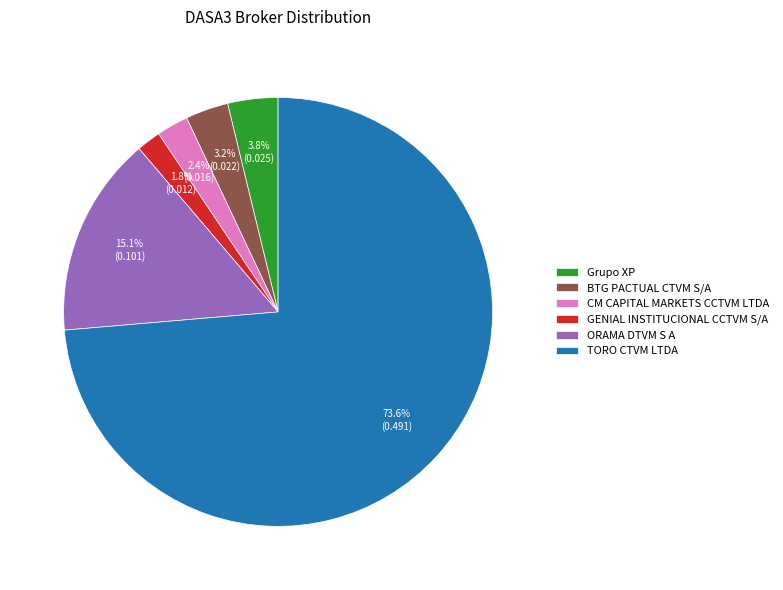

Count the number of slices in the pie.

6